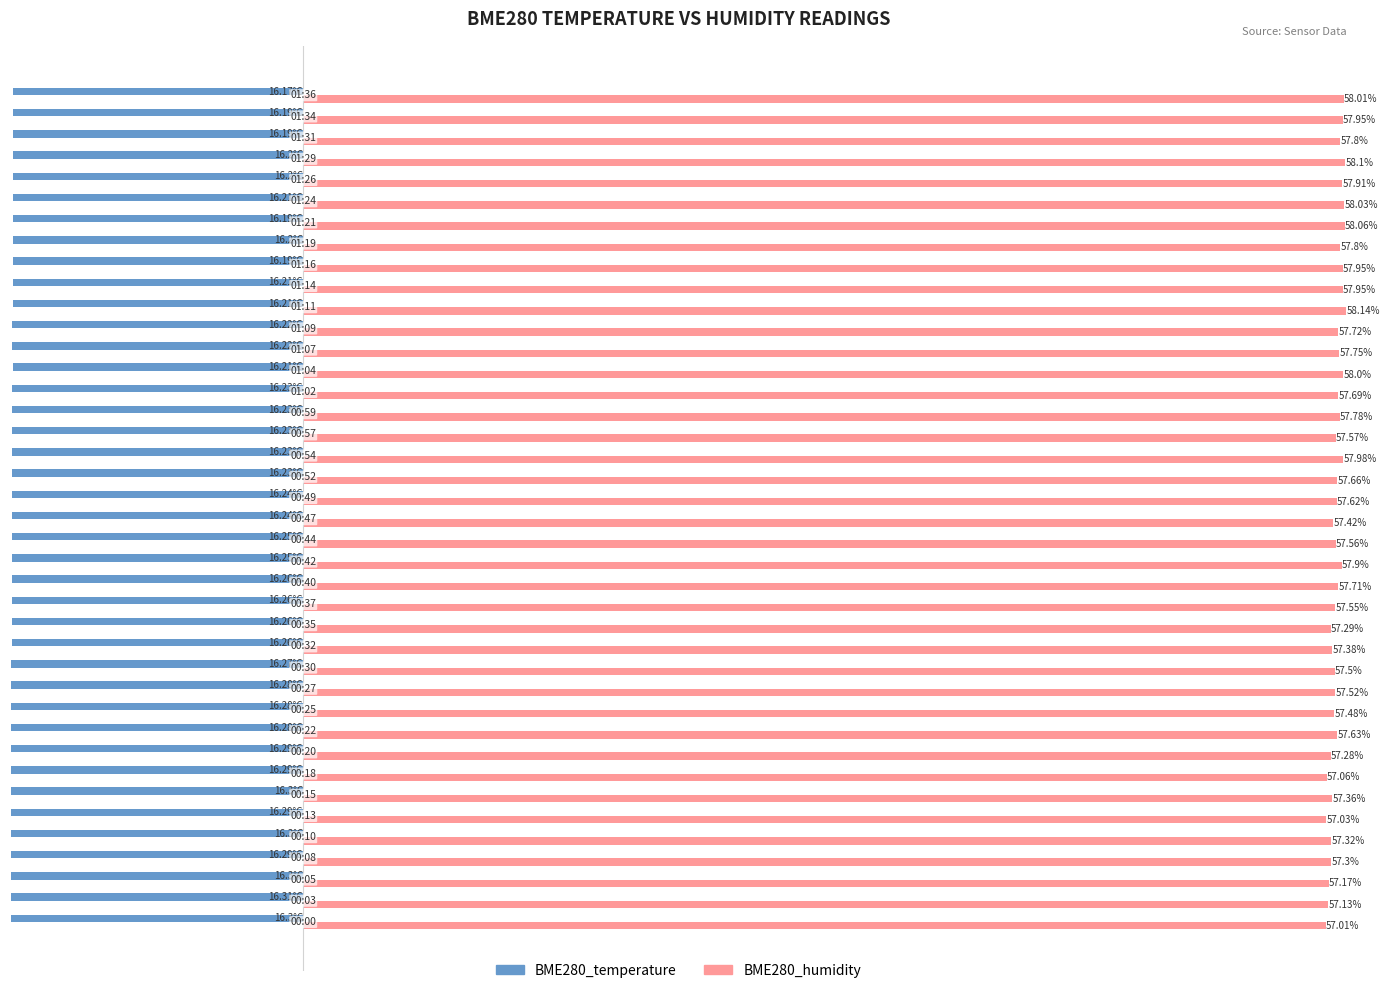

Which series has the largest total across all categories?

BME280_humidity